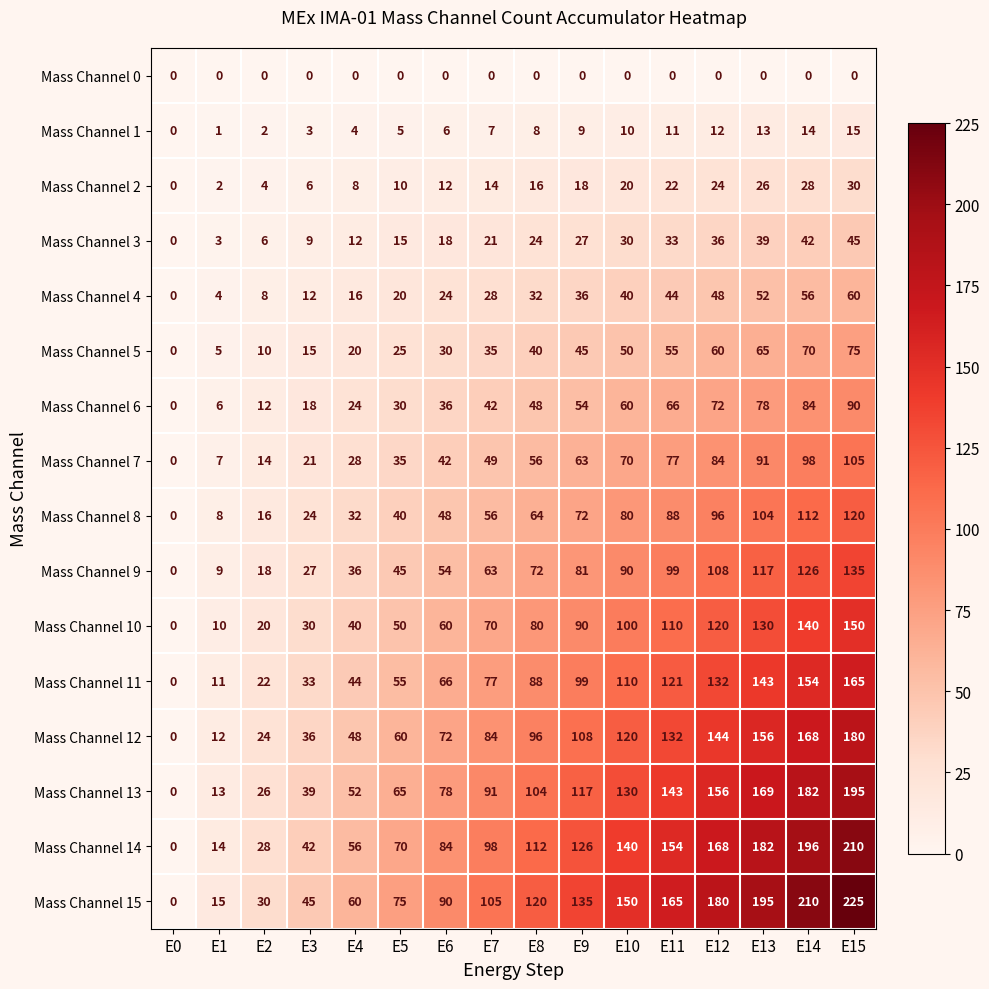

Which series changed the most between E11 and E14?

Mass Channel 15